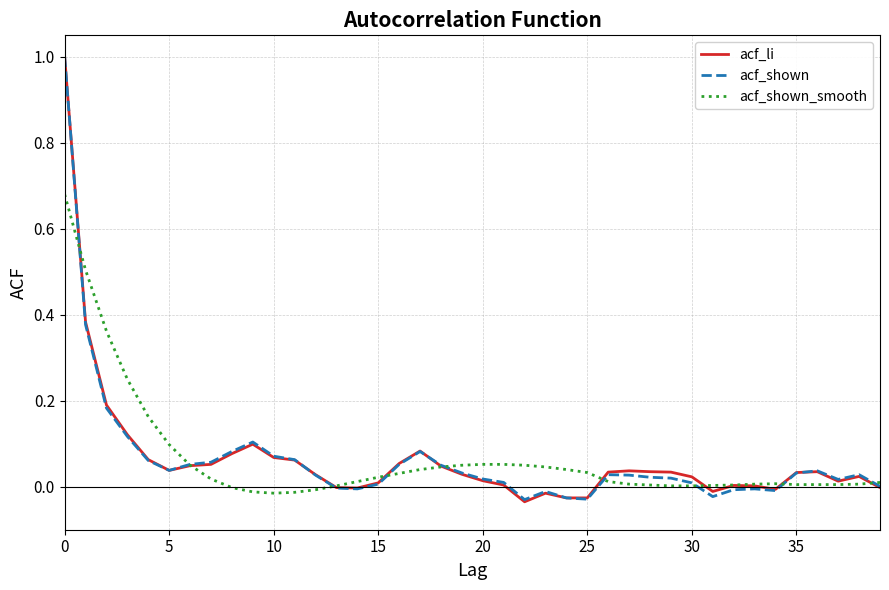

Which series ends up on top after the final intersection of acf_li and acf_shown_smooth?

acf_shown_smooth